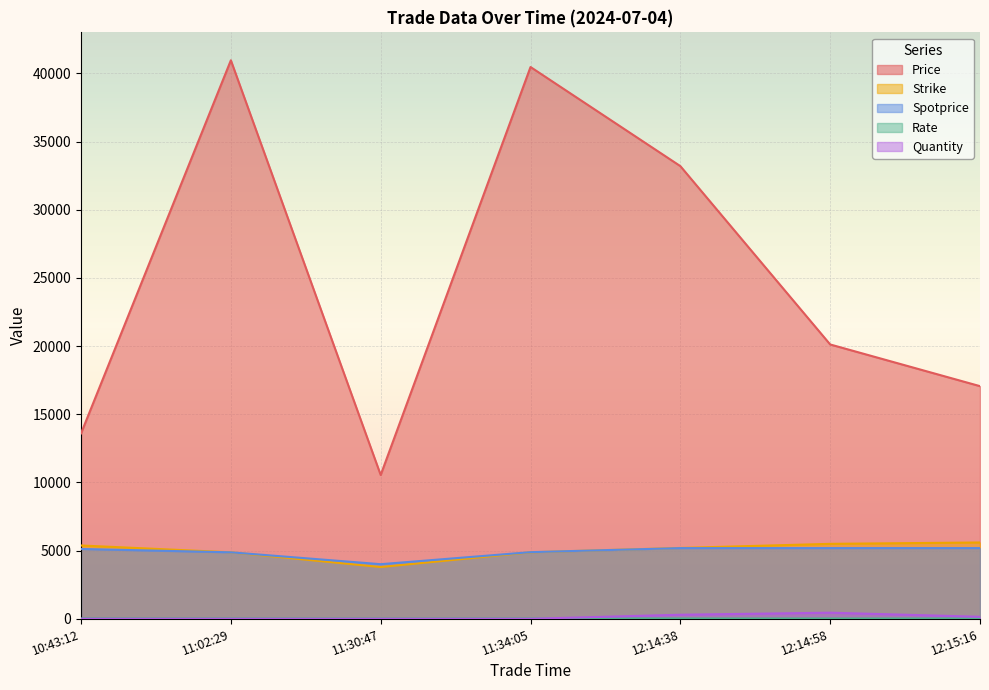

How many series are shown in this chart?

5